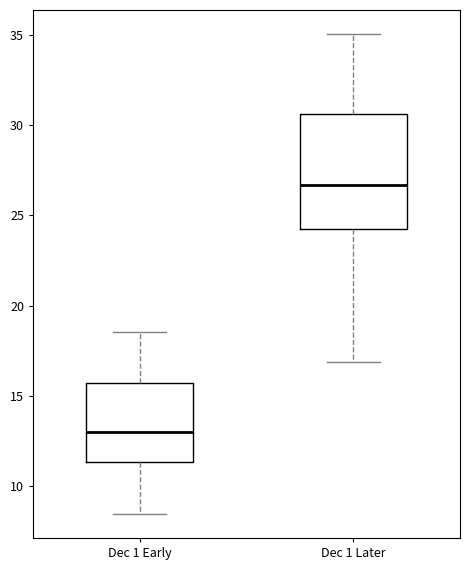

Which box has the lowest median line?

Dec 1 Early